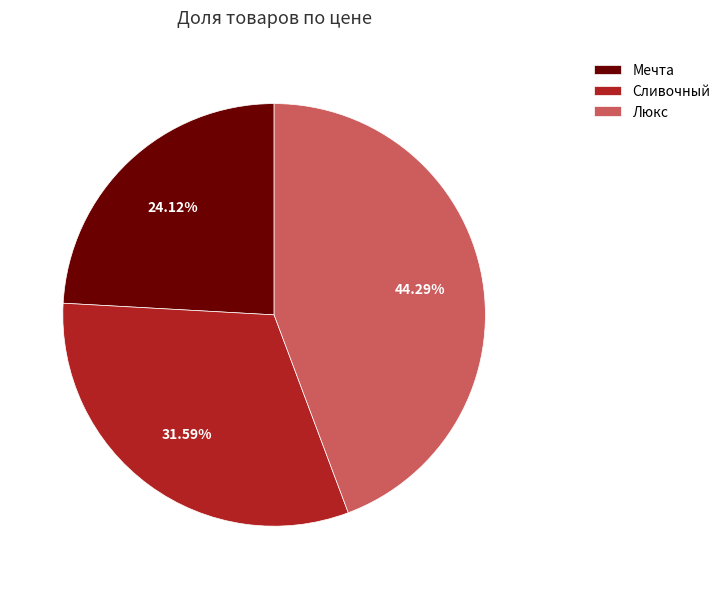

Which category has the smallest portion of the pie?

Мечта